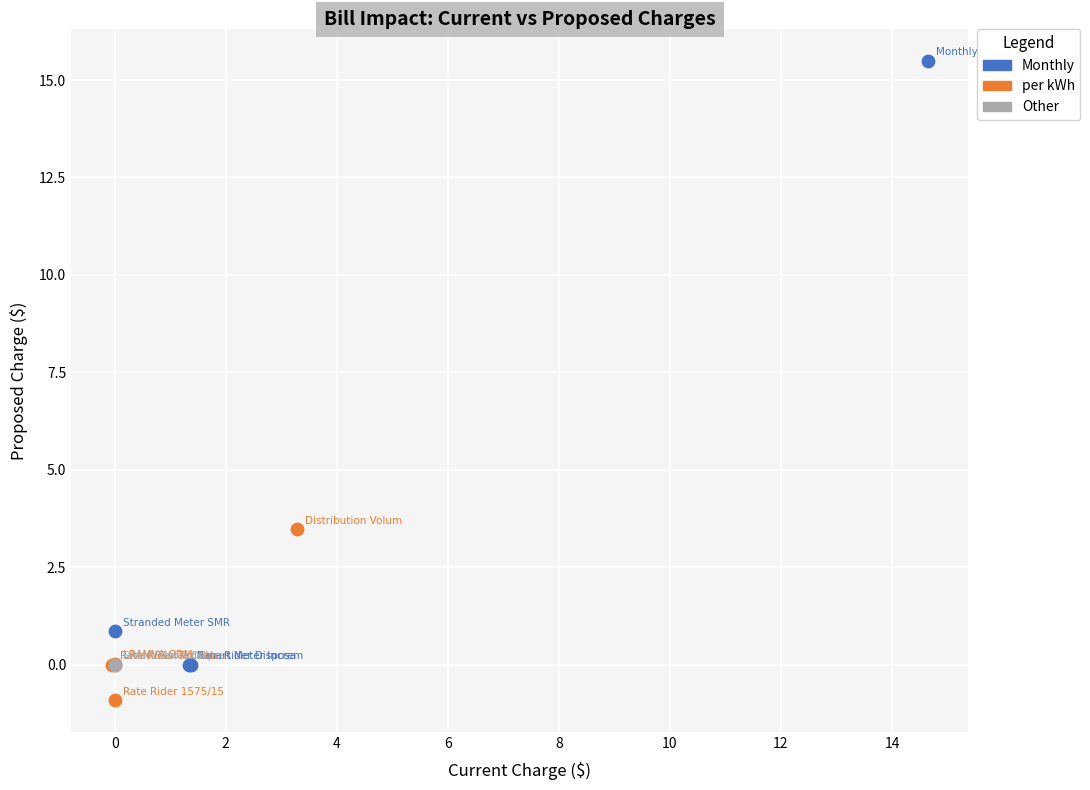

What are all the series names shown in the legend?

Monthly, per kWh, Other